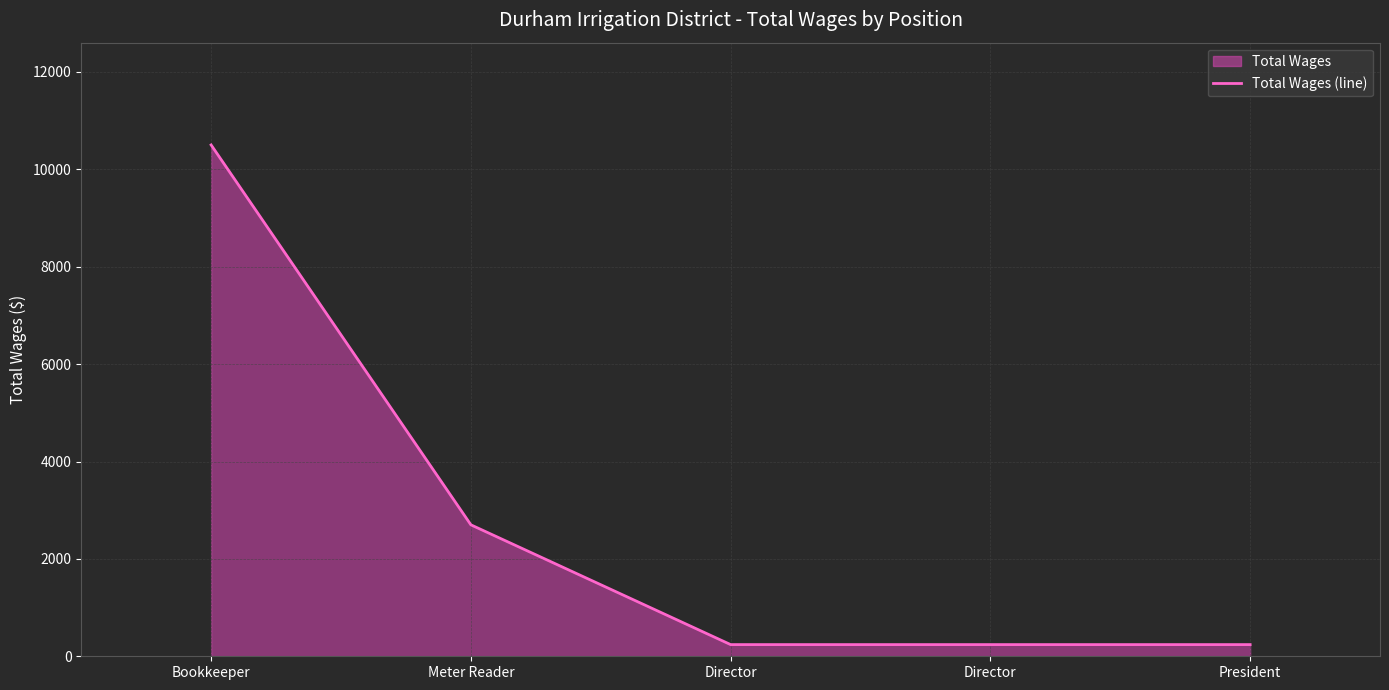

Which label corresponds to the smallest value in the chart?

Director